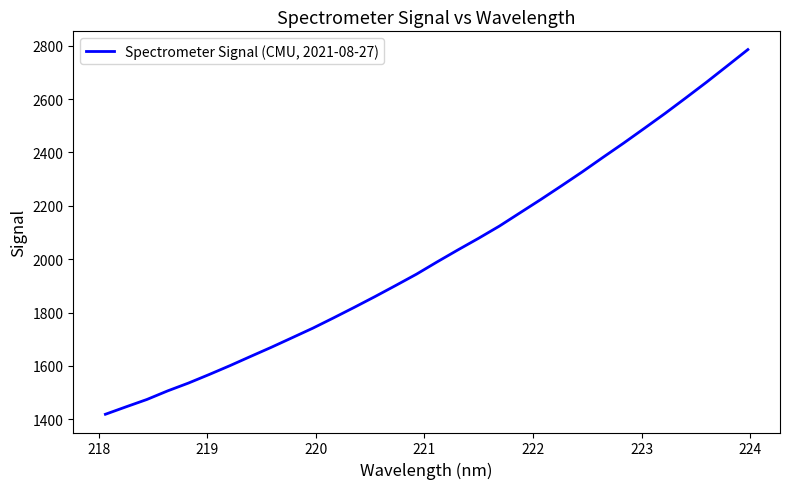

What is the maximum value shown in the chart?

2785.6